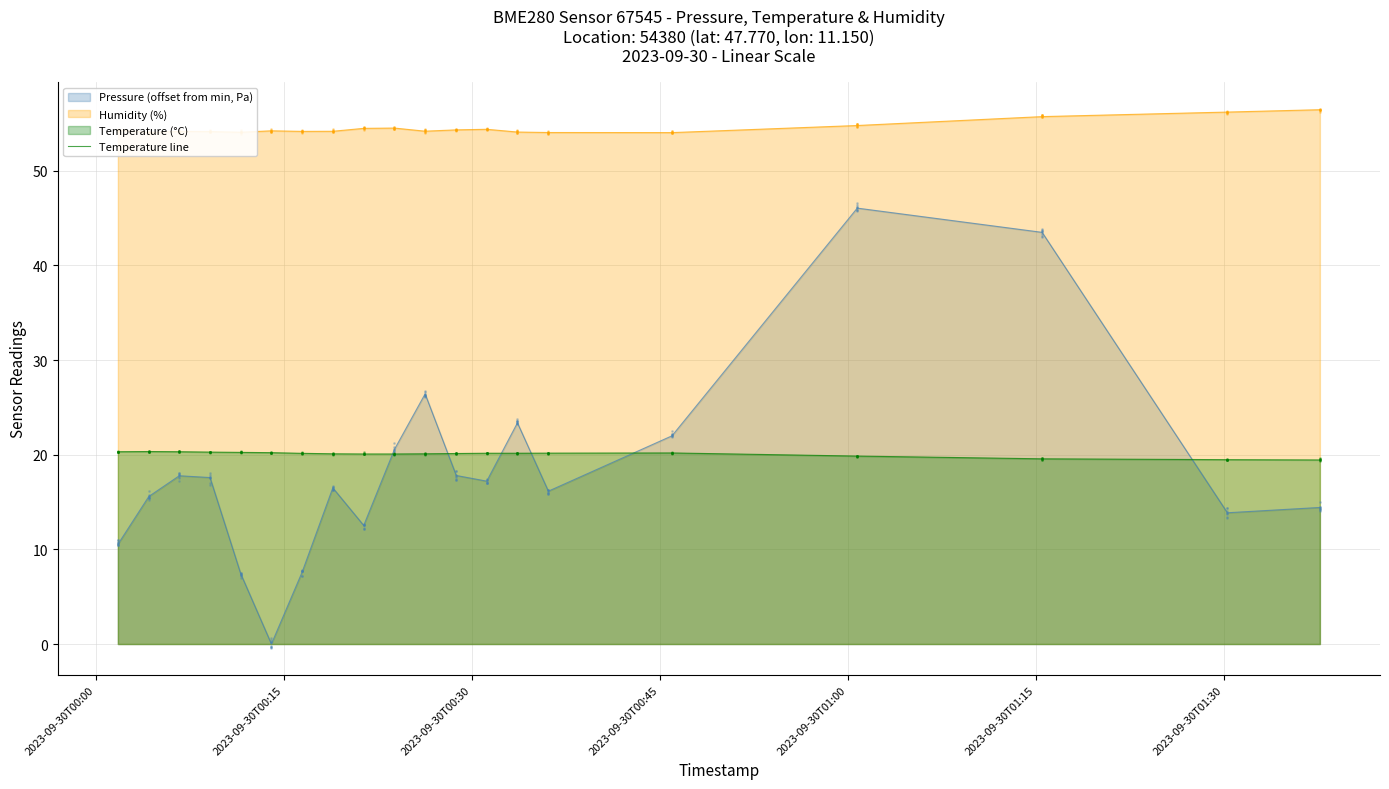

True or false: Pressure (offset from min, Pa) and Humidity (%) cross at least once.

False